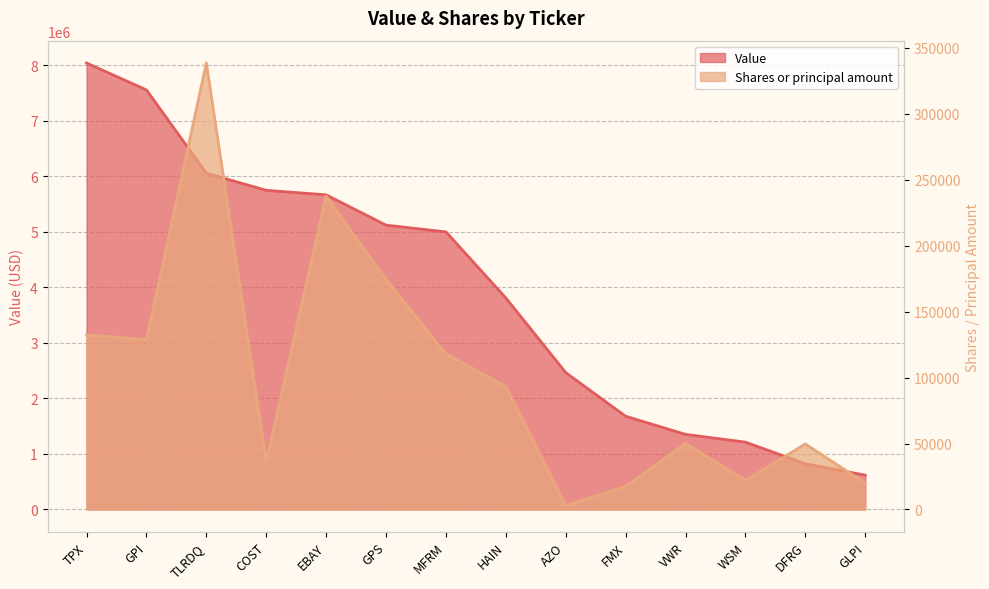

What is the smallest value displayed?

3094